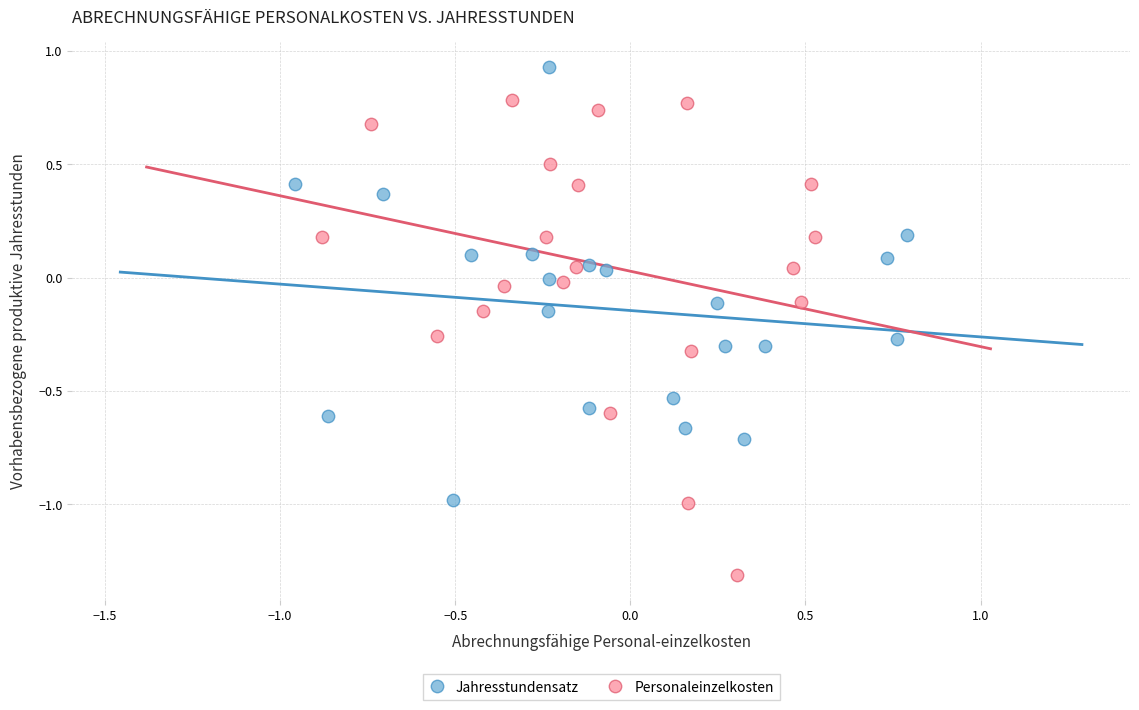

What are all the series names shown in the legend?

Jahresstundensatz, Personaleinzelkosten